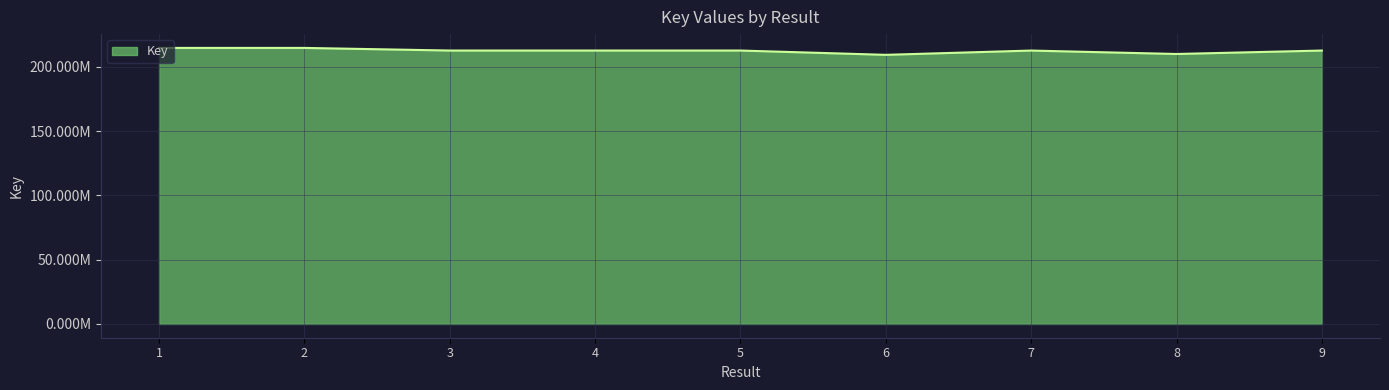

Reading left to right, extract all data points from this chart.

1=214692360	2=214692200	3=212651127	4=212650981	5=212651029	6=209299744	7=212633084	8=209962996	9=212640647